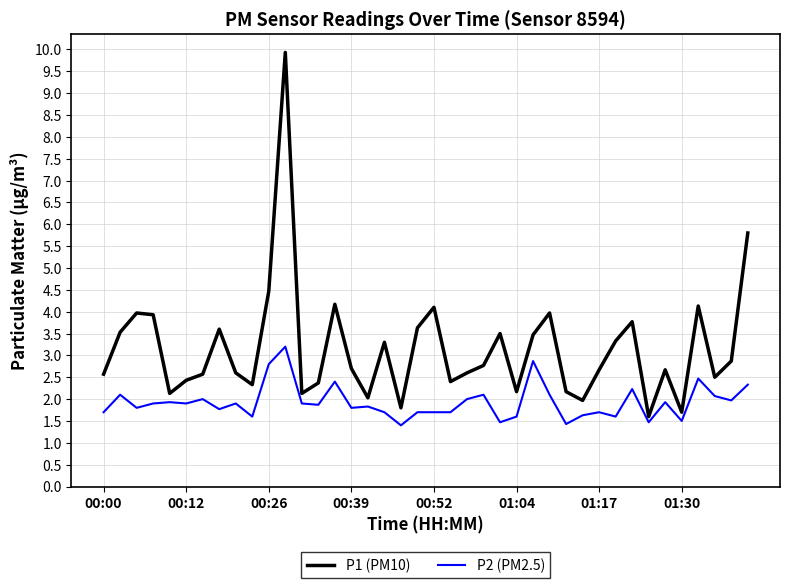

List the series in order of their peak value, highest first.

P1 (PM10), P2 (PM2.5)